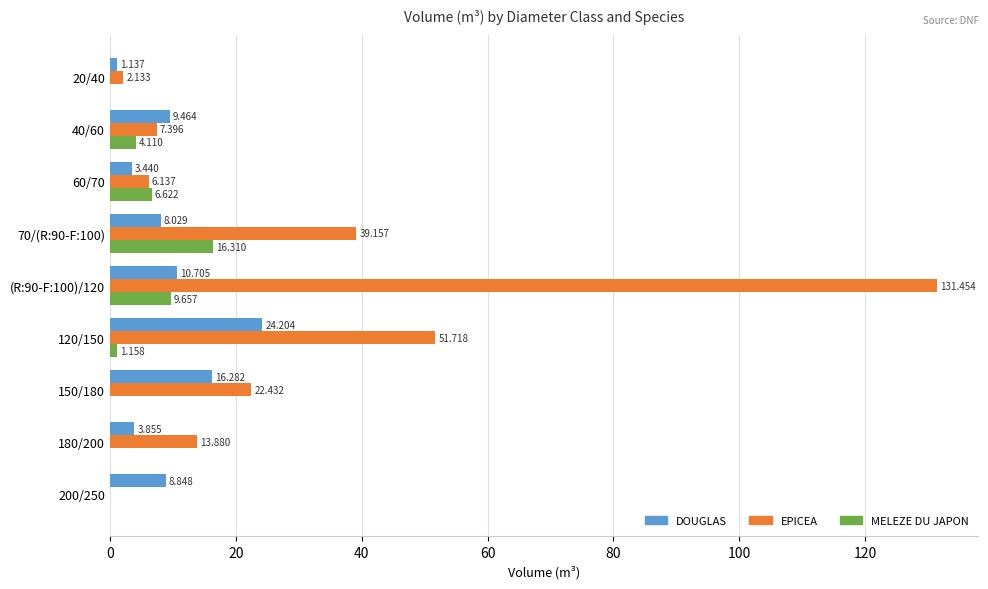

Which series has the largest total across all categories?

EPICEA